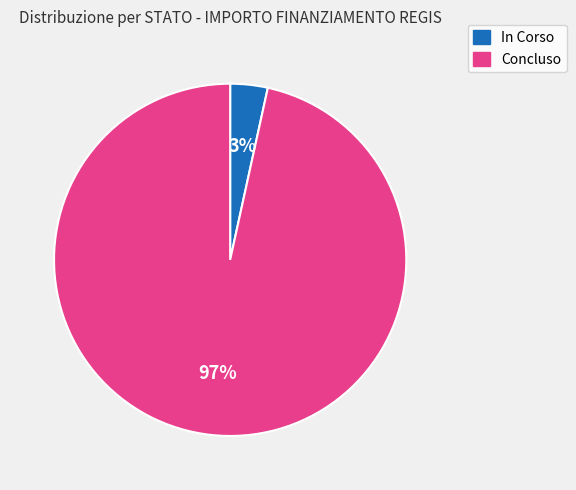

To the nearest percent, what is the average slice percentage?

50%